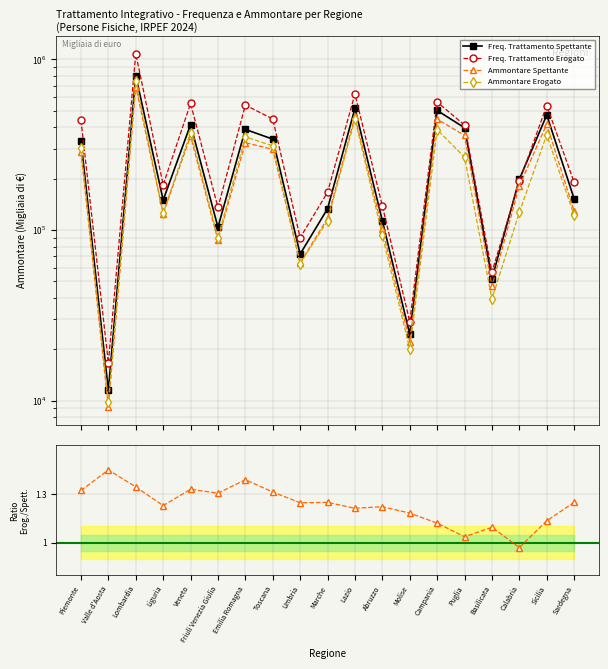

Rank the series at Toscana from lowest to highest value.

Ratio Erogato/Spettante, Ammontare Spettante, Ammontare Erogato, Freq. Trattamento Spettante, Freq. Trattamento Erogato